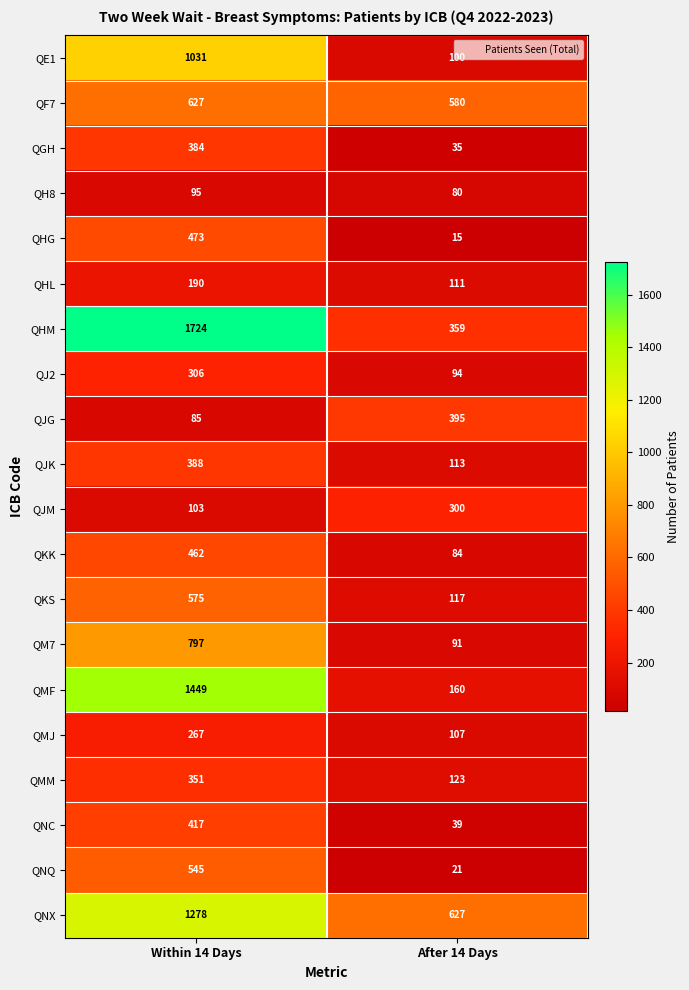

At which category is the sum across all series the highest?

Within 14 Days